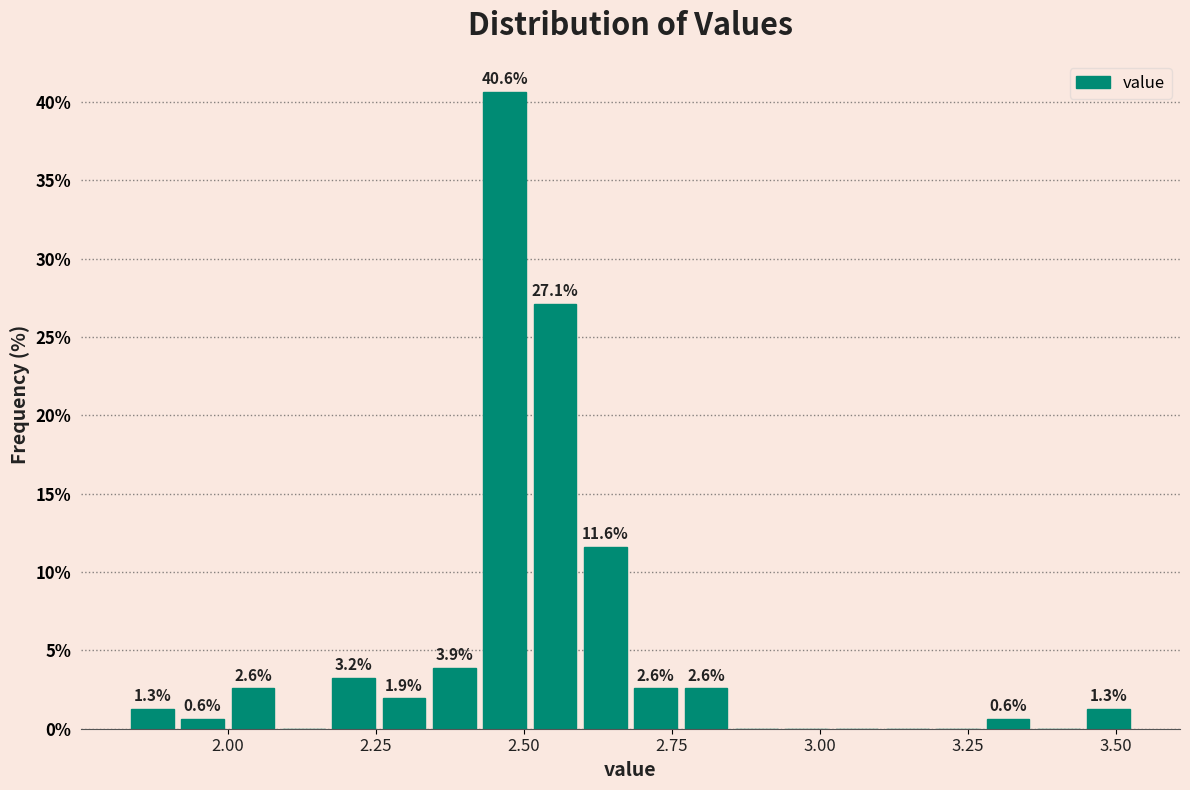

Around what value on the x-axis is the tallest bar? Give the approximate position of its centre, as read against the axis.

2.45